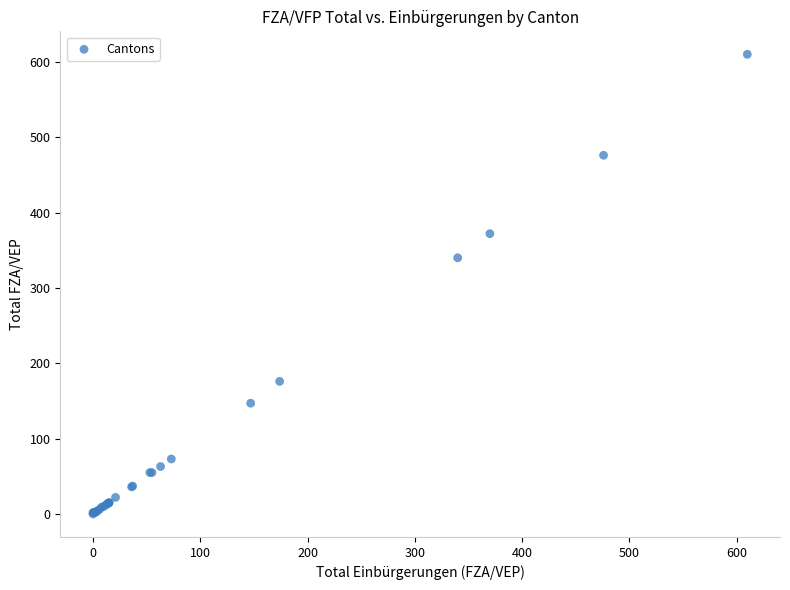

What Y value in the scatter plot is closest to 305?

340